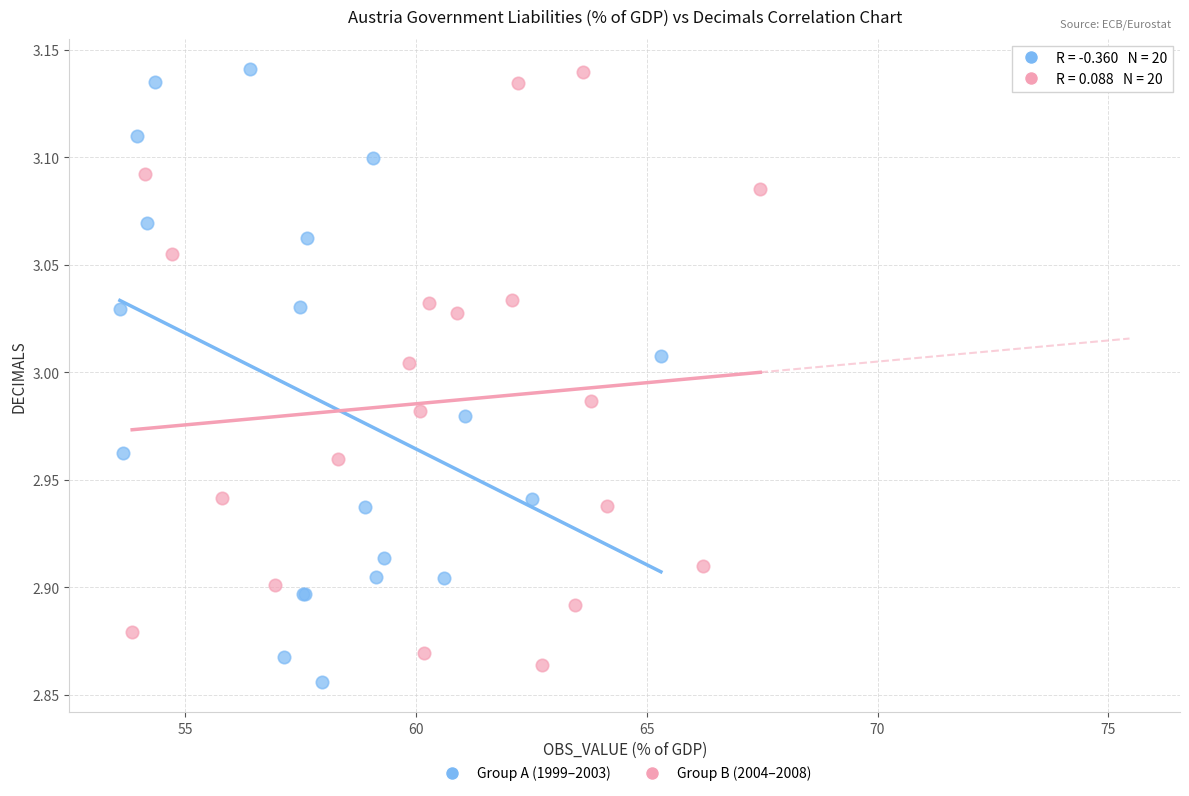

What are all the series names shown in the legend?

Group A (1999–2003), Group B (2004–2008)